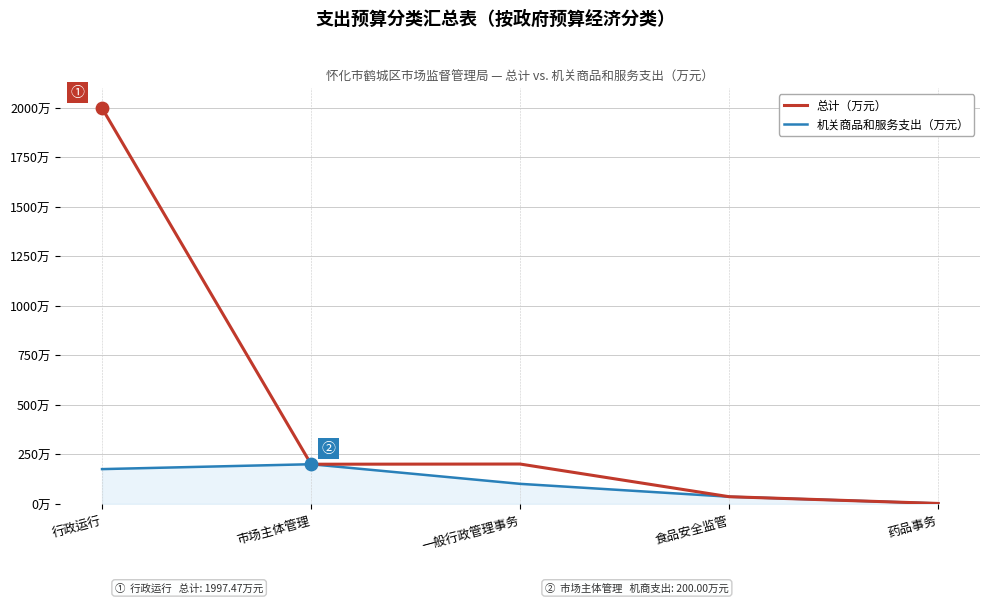

At how many categories does at least one series exceed 1057?

1